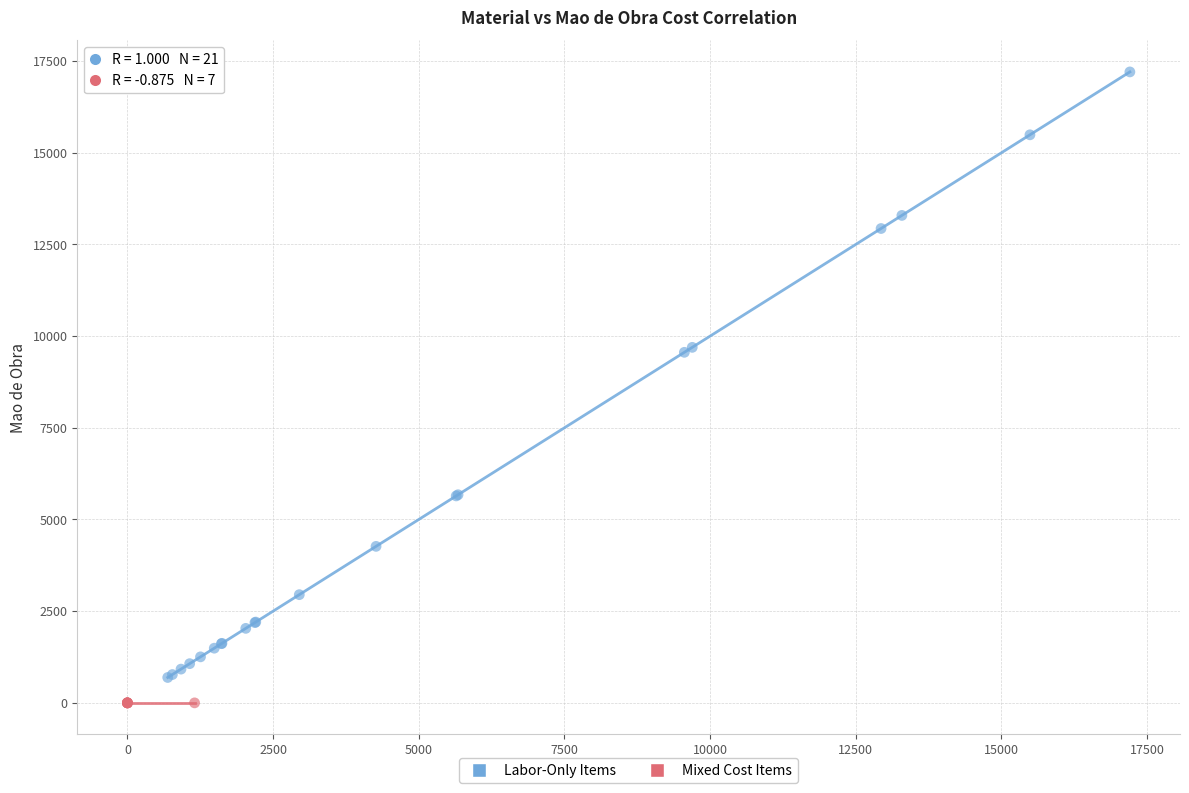

Which series contains the lowest Y value?

Mixed Cost Items